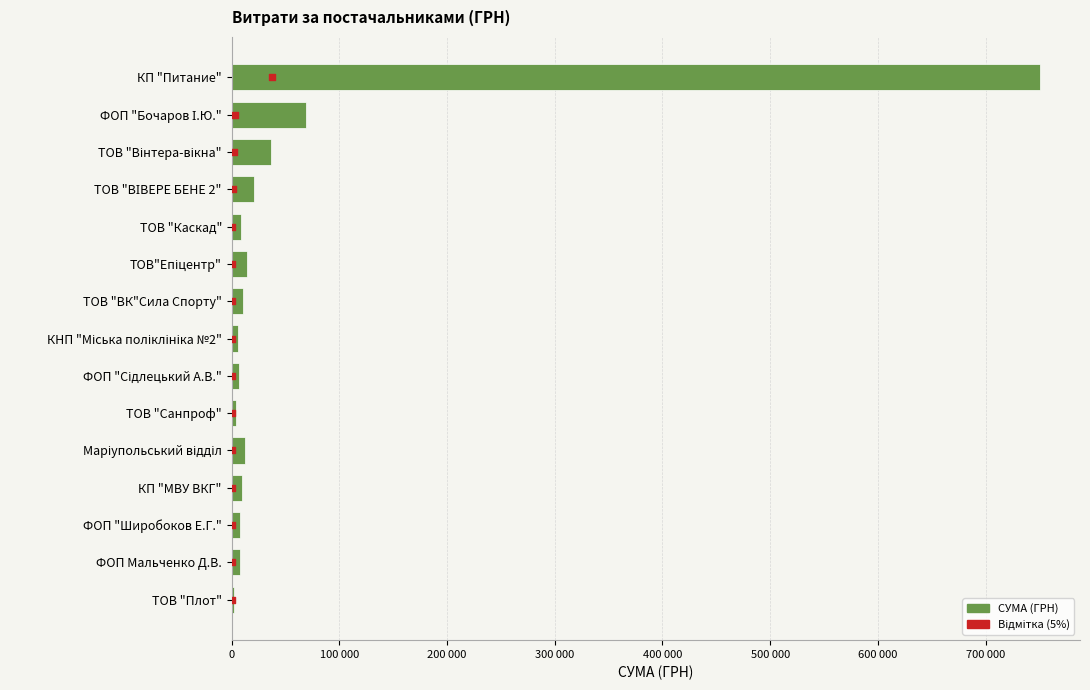

What are all the series names shown in the legend?

СУМА (ГРН), Відмітка